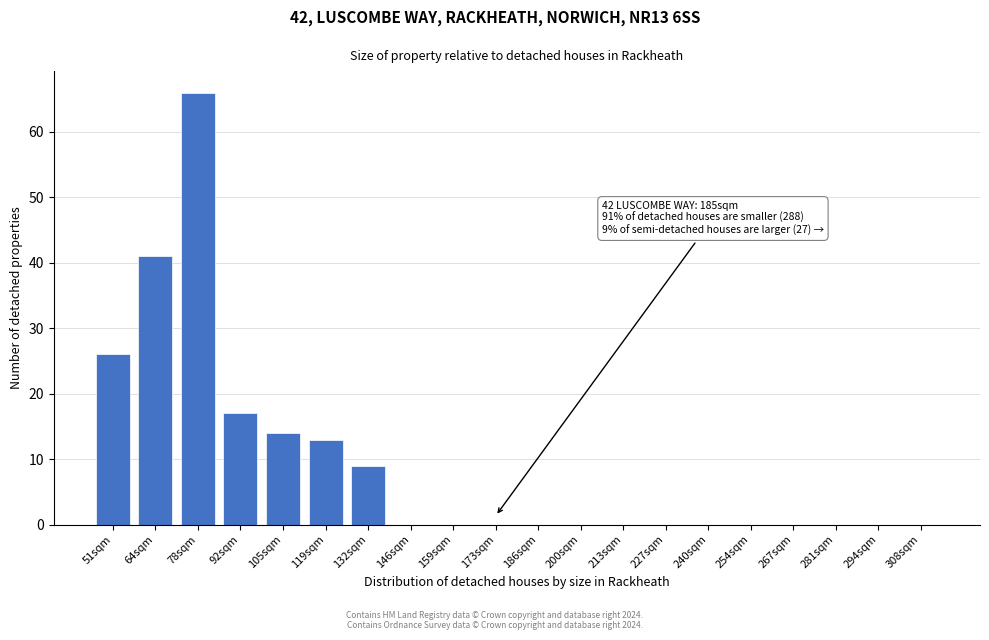

Reading left to right, list all the values displayed in this chart.

51sqm=26	64sqm=41	78sqm=66	92sqm=17	105sqm=14	119sqm=13	132sqm=9	146sqm=0	159sqm=0	173sqm=0	186sqm=0	200sqm=0	213sqm=0	227sqm=0	240sqm=0	254sqm=0	267sqm=0	281sqm=0	294sqm=0	308sqm=0